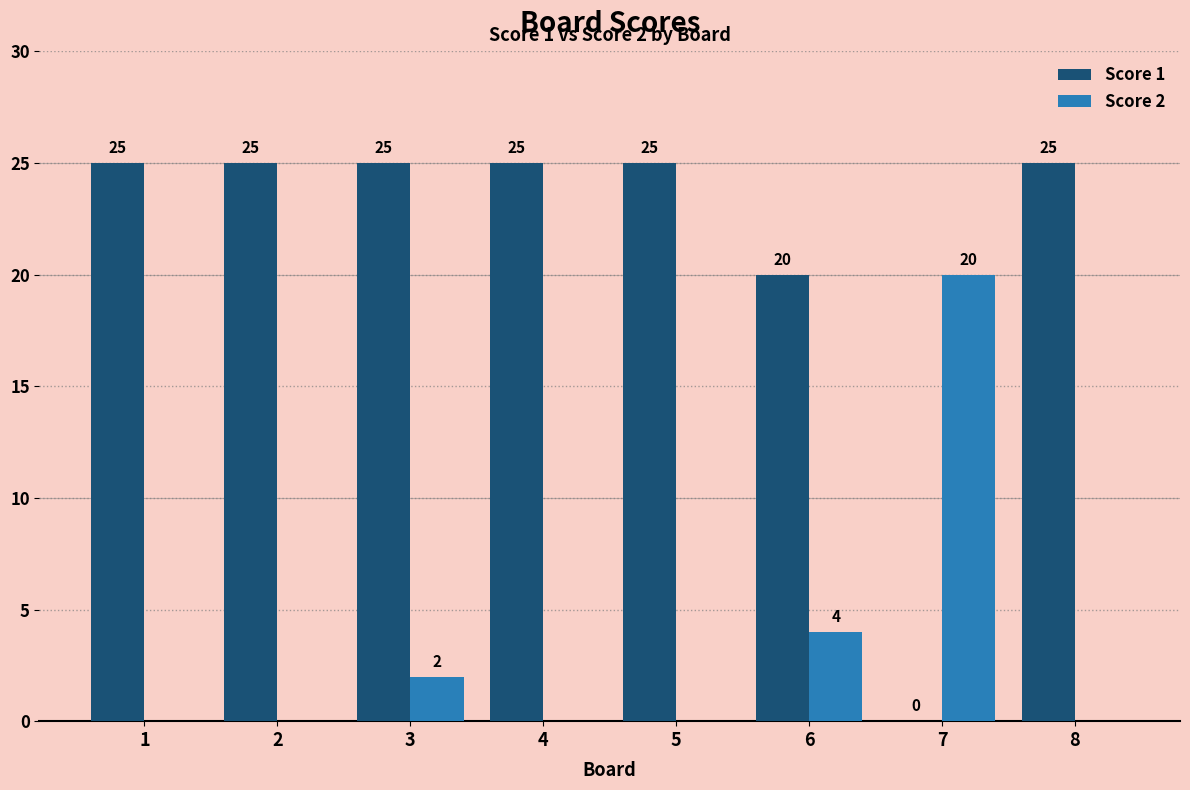

Which series has the widest spread of values?

Score 1